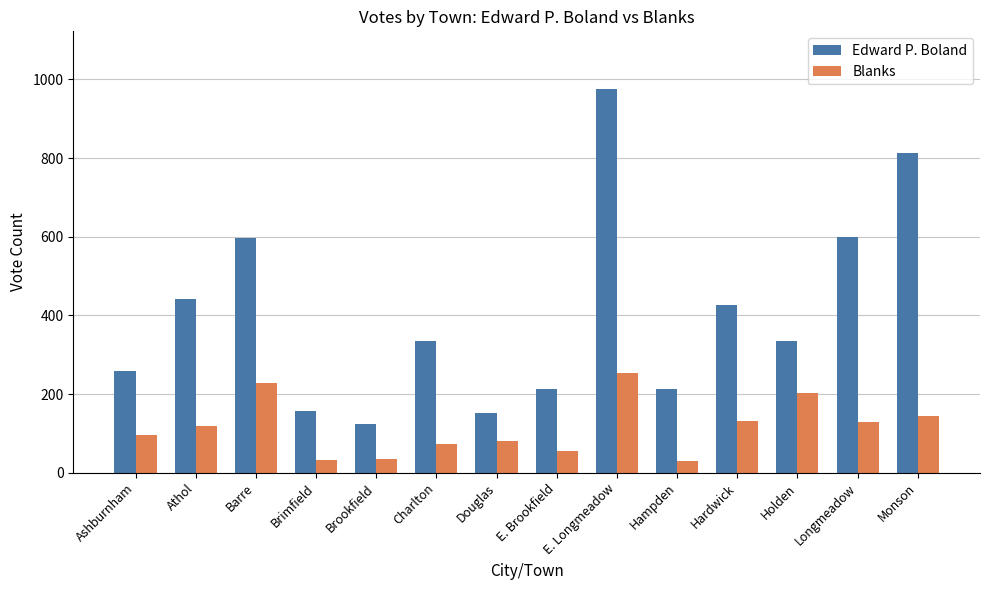

Where does the Edward P. Boland series first go above 335?

Athol